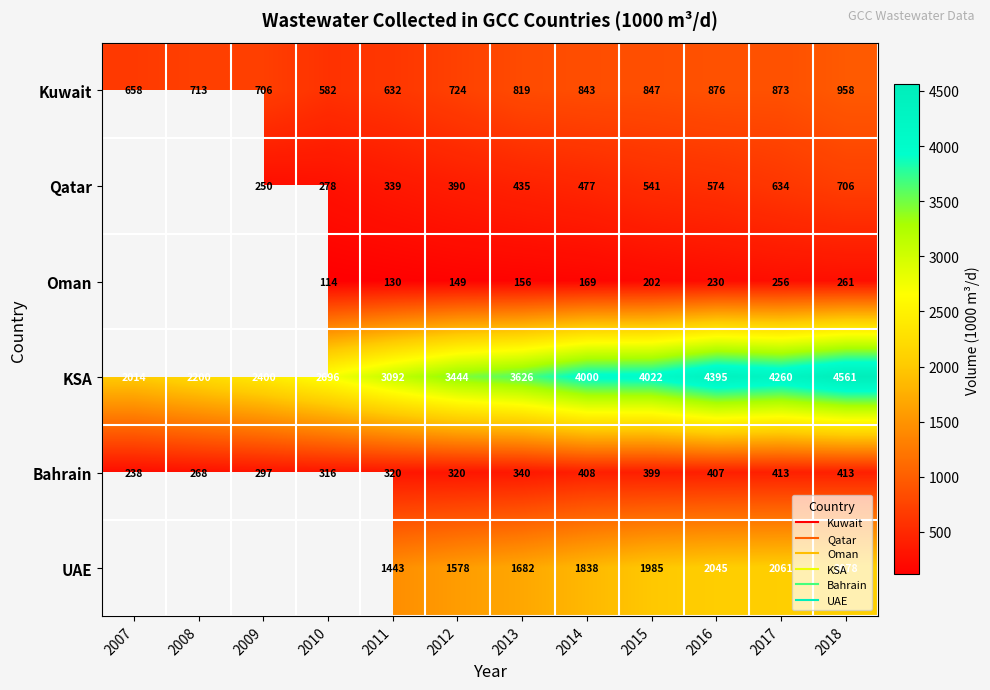

How many series are shown in this chart?

6